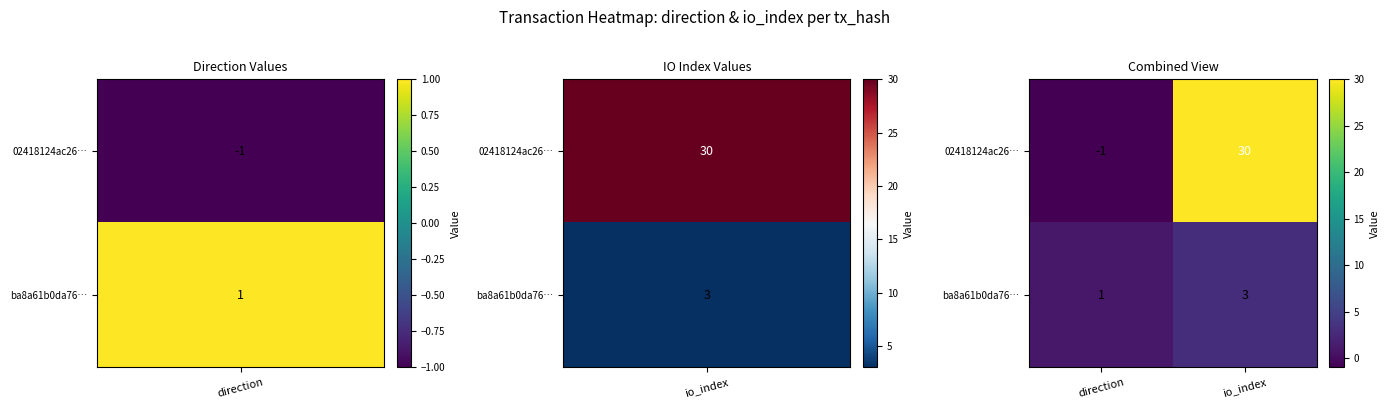

At how many categories does at least one series exceed 16?

1